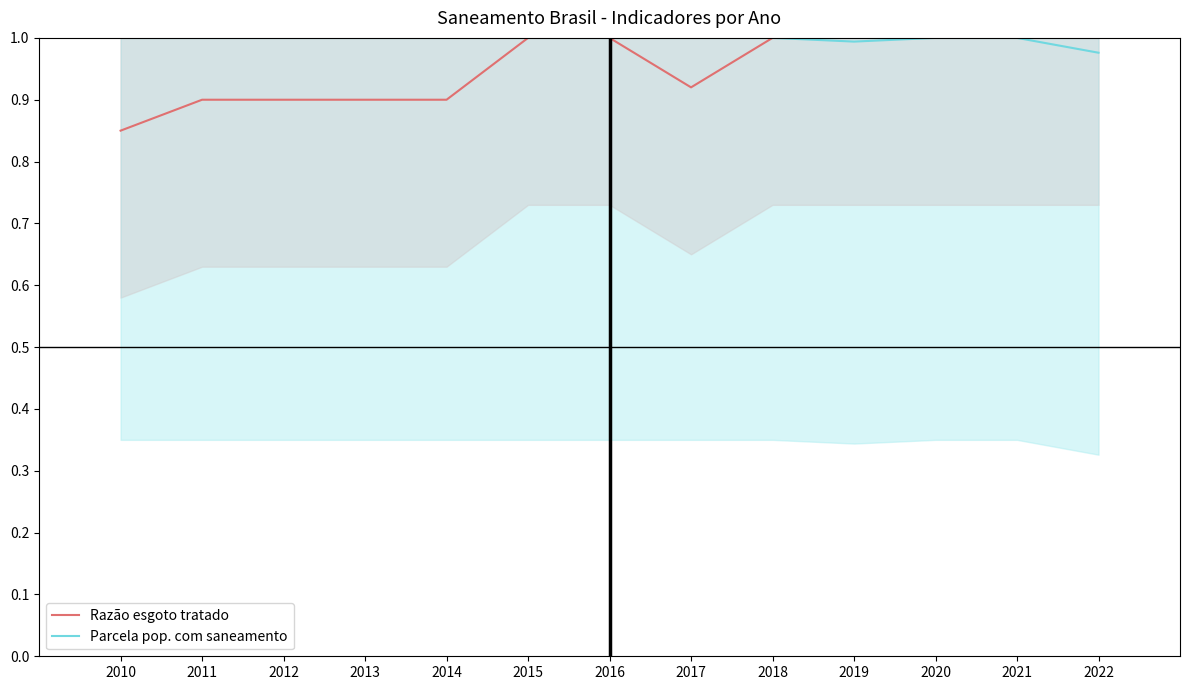

The Parcela pop. com saneamento series shows 0.7 at 2011. True or false?

False